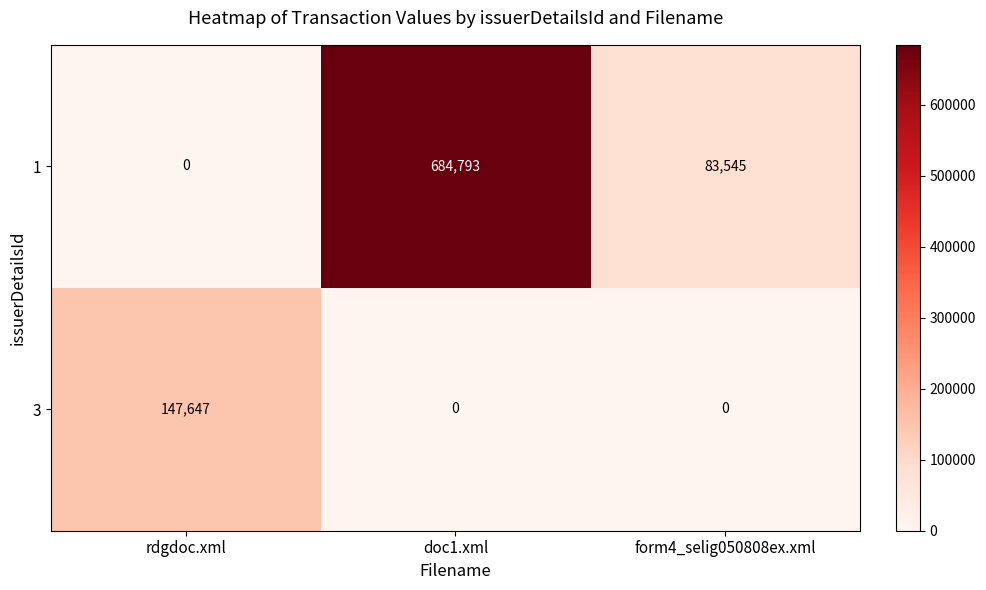

How many 3 values are between 0 and 147647?

3